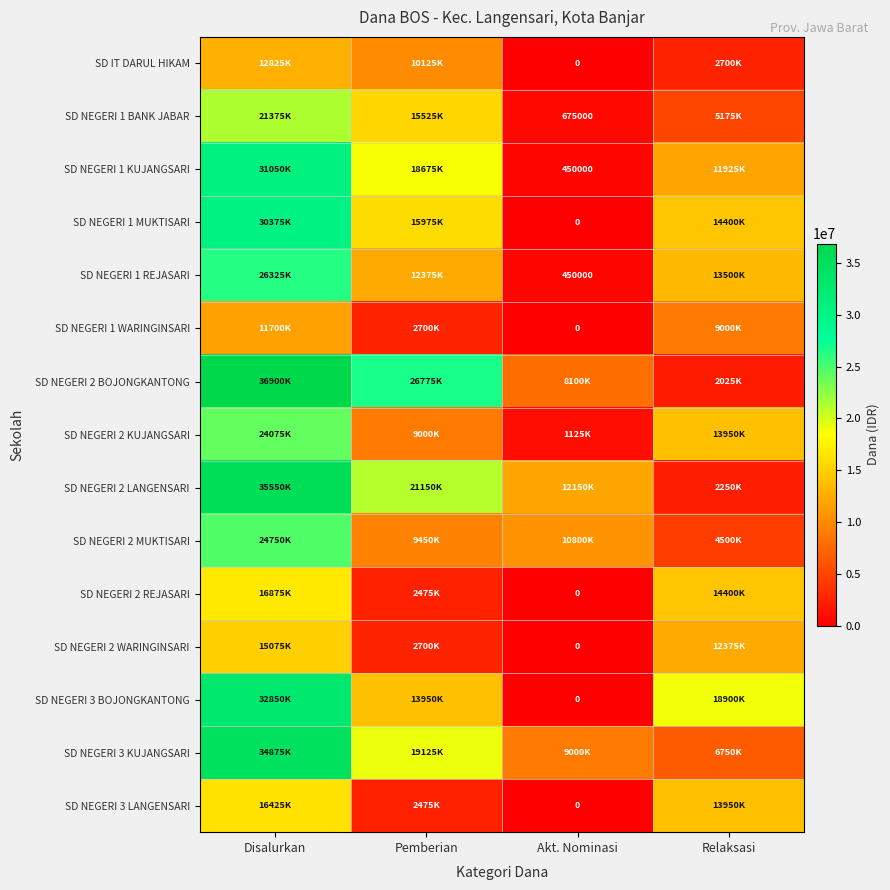

Is the value of SD NEGERI 1 REJASARI at Disalurkan greater than the value of SD NEGERI 2 KUJANGSARI at Relaksasi?

Yes